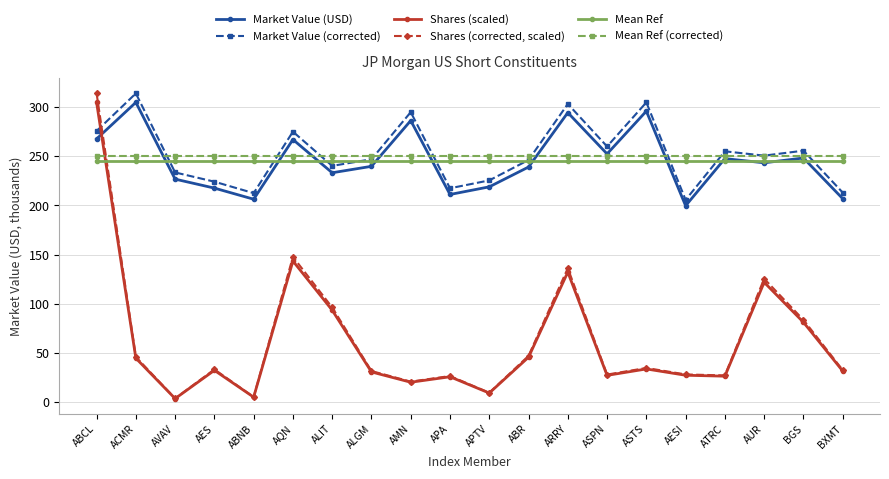

Is it true that Shares (corrected, scaled) equals 70.7 at ACMR?

False